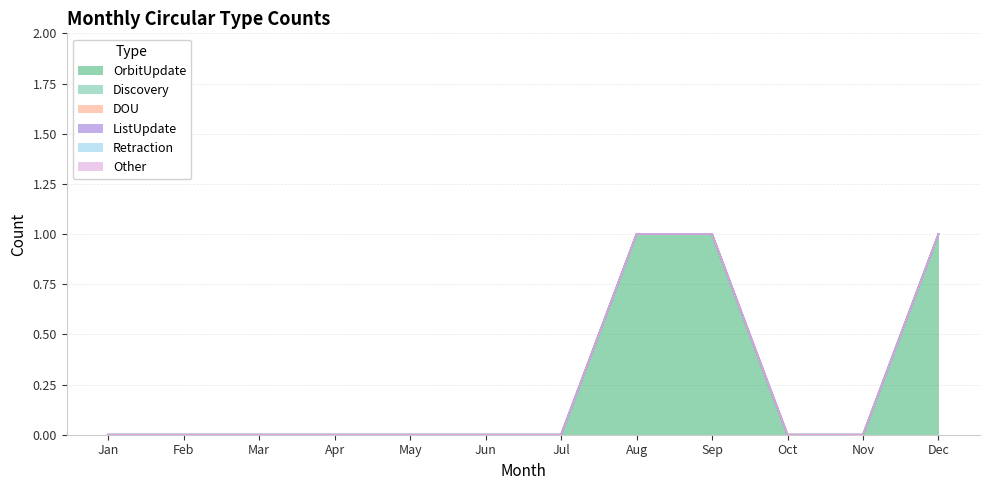

Which series has the largest total across all categories?

OrbitUpdate